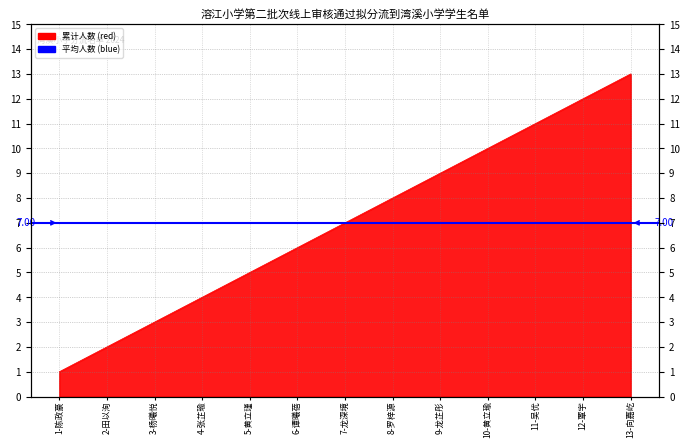

True or false: the data shows 1 at 2-田以洵.

False